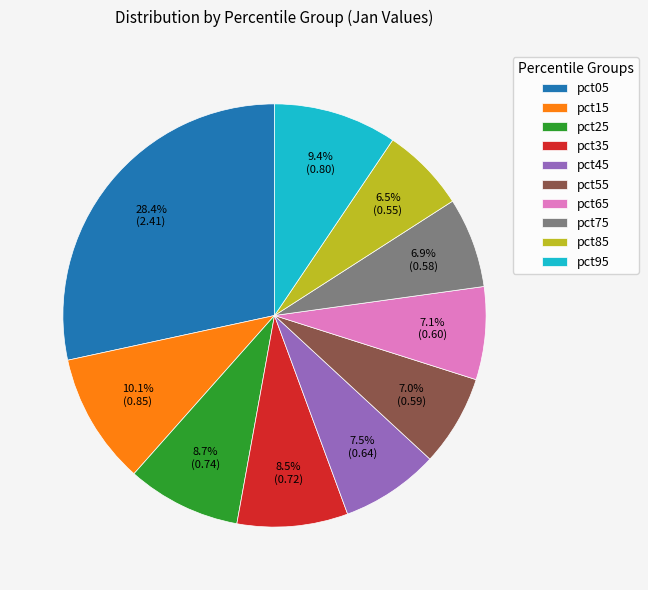

Which category has the biggest portion of the pie?

pct05